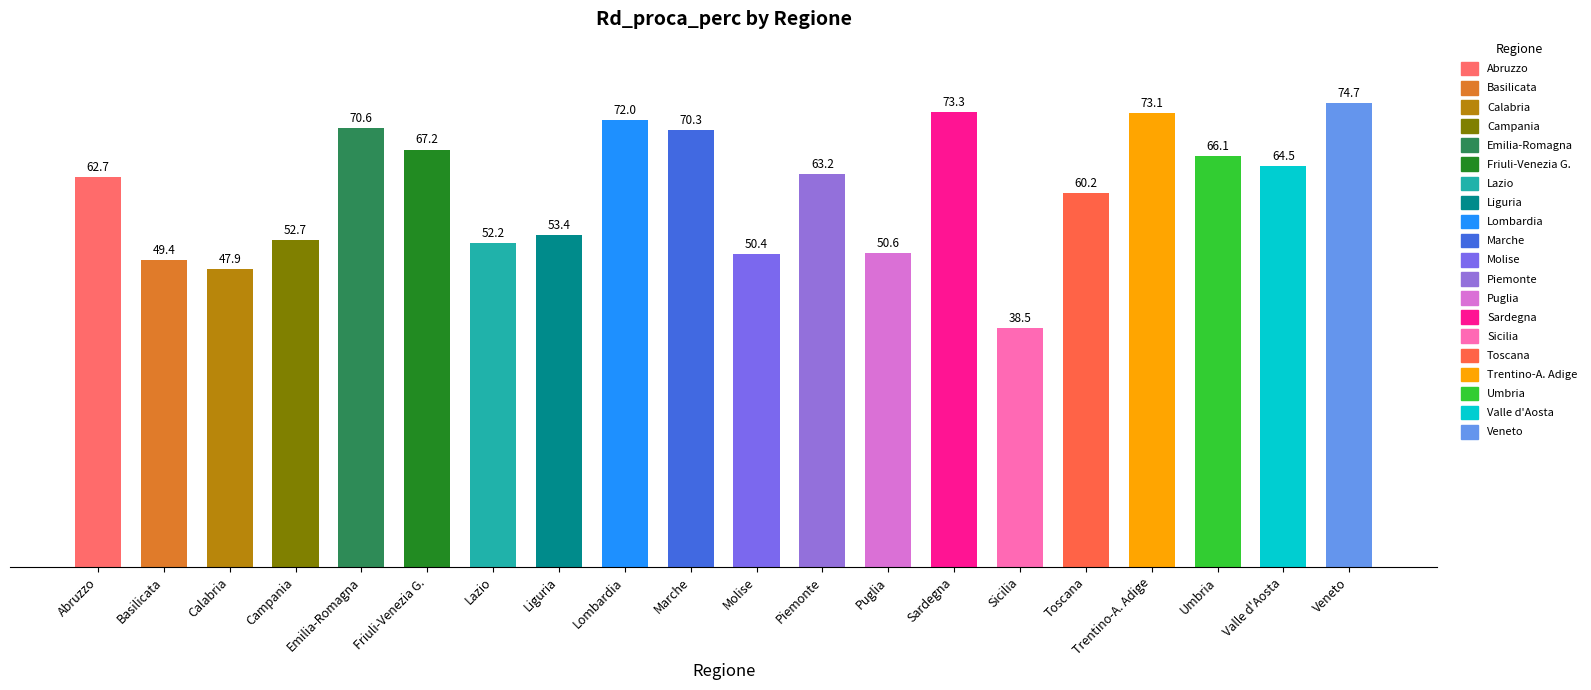

Which category has the highest value across all series?

Veneto